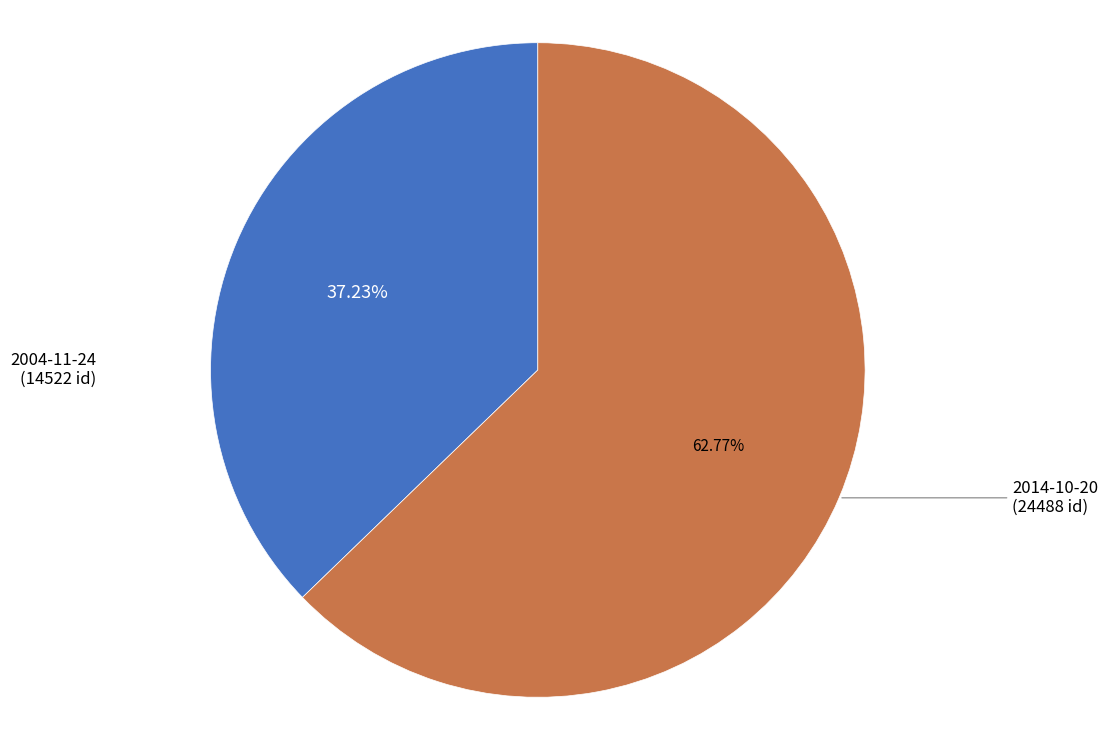

To the nearest percent, what portion does 2004-11-24 represent?

37%